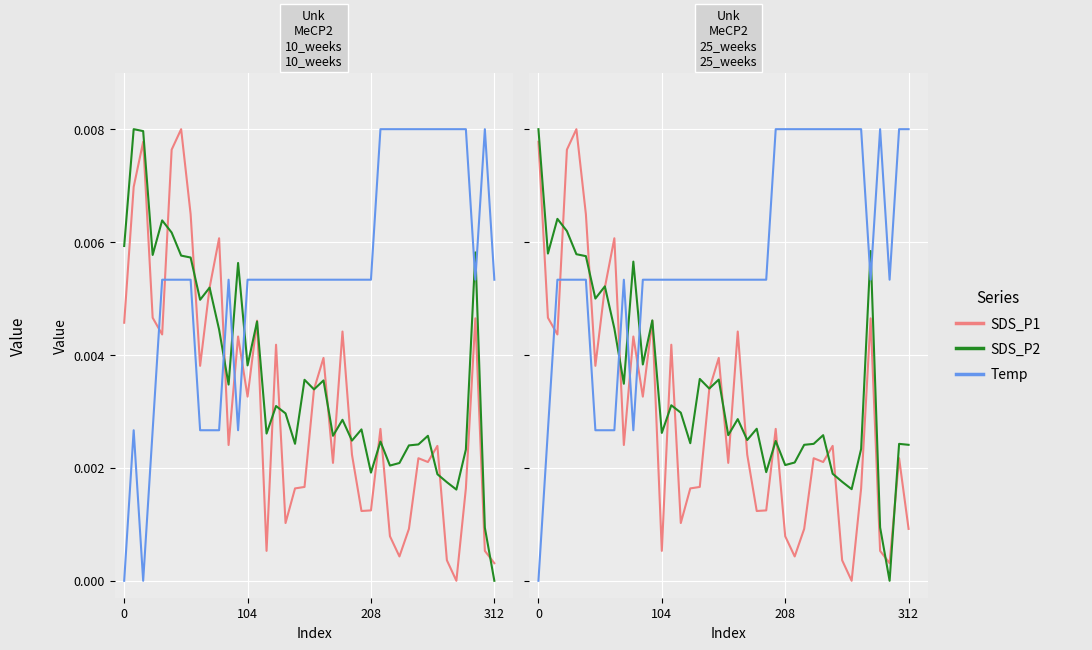

The value of SDS_P2 at 22 is 0.0. True or false?

False